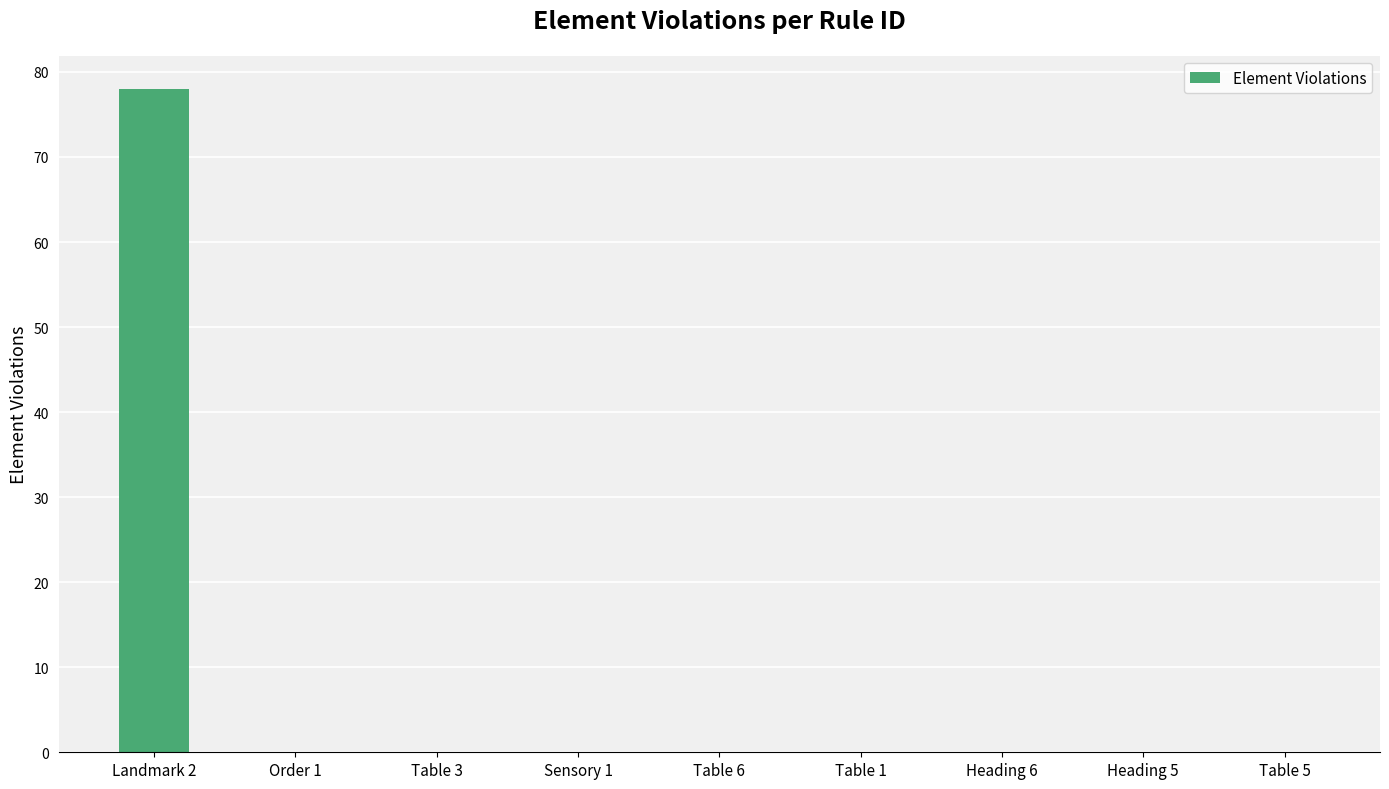

Are the bars horizontal?

No